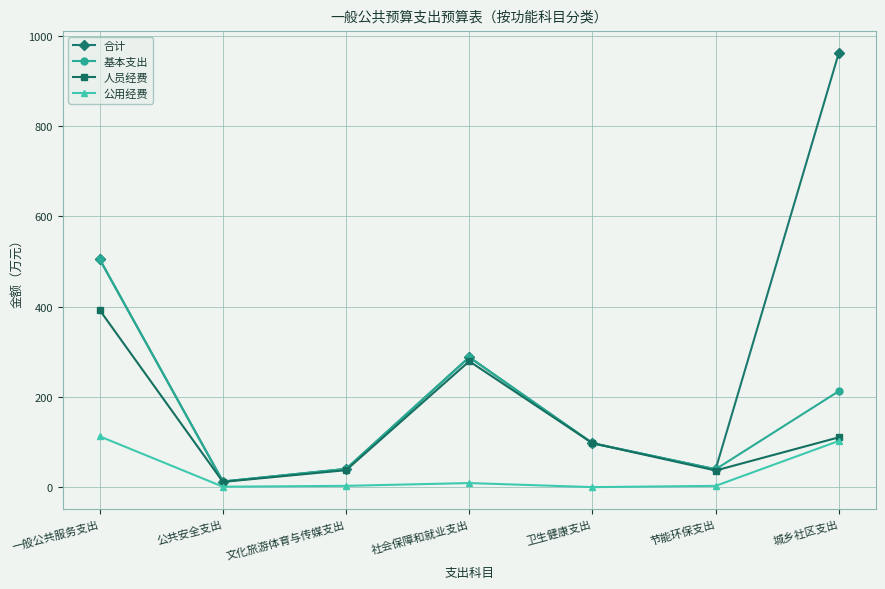

What is the highest value of the 基本支出 series?

504.9